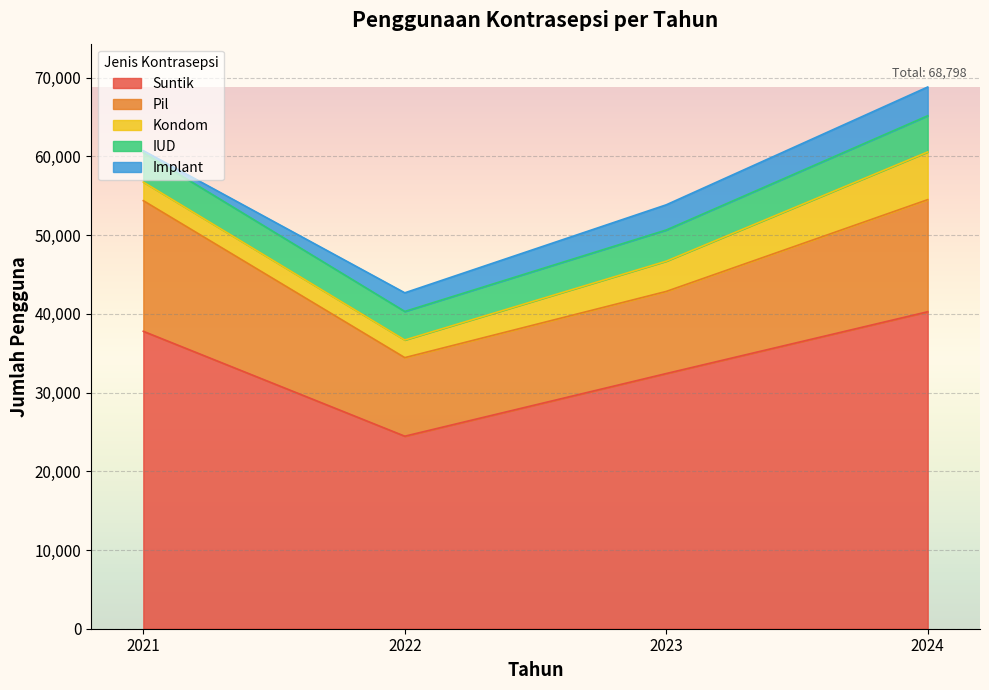

What is the spread (max minus min) of values at 2021?

37525